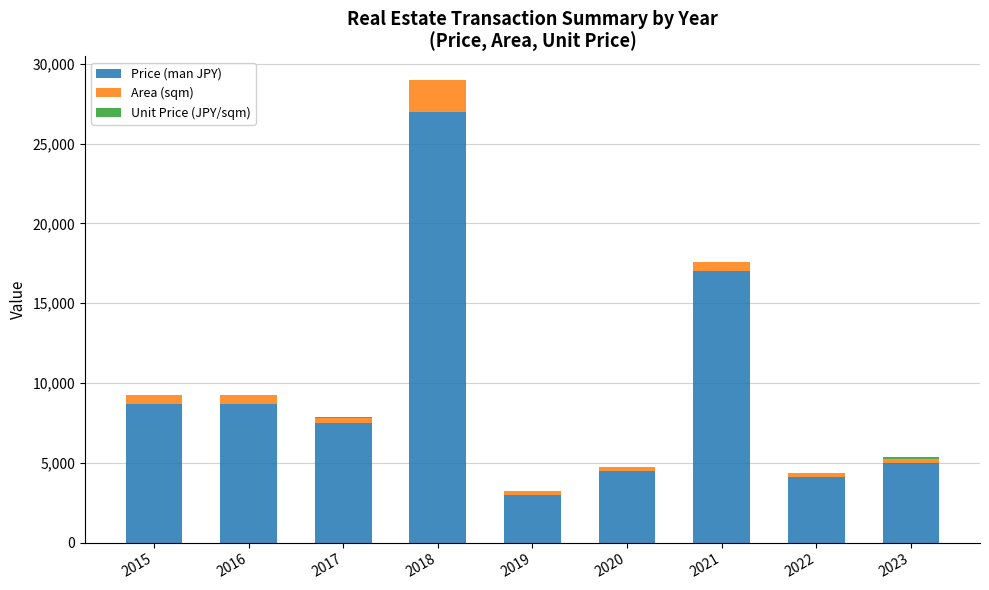

At which label is Price (man JPY) closest to 15000?

2021